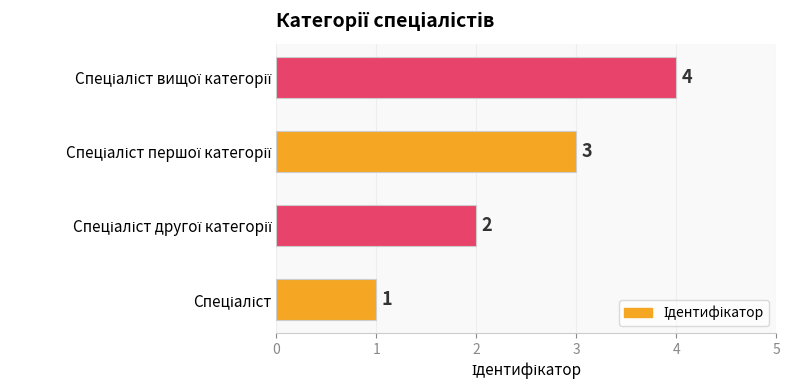

What is the greatest value displayed?

4